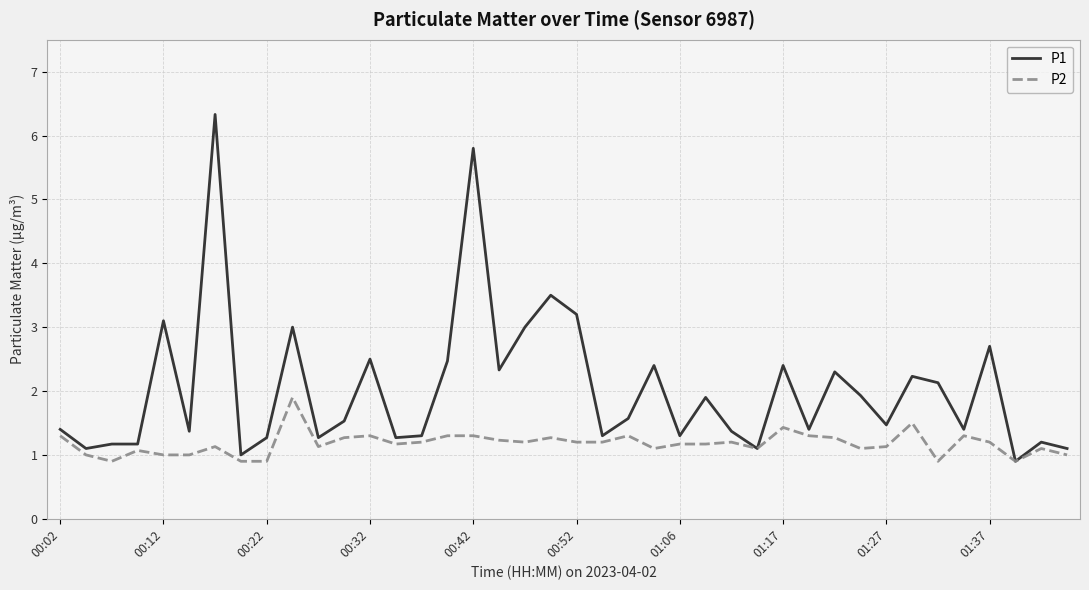

List the series in order of their overall mean, lowest first.

P2, P1